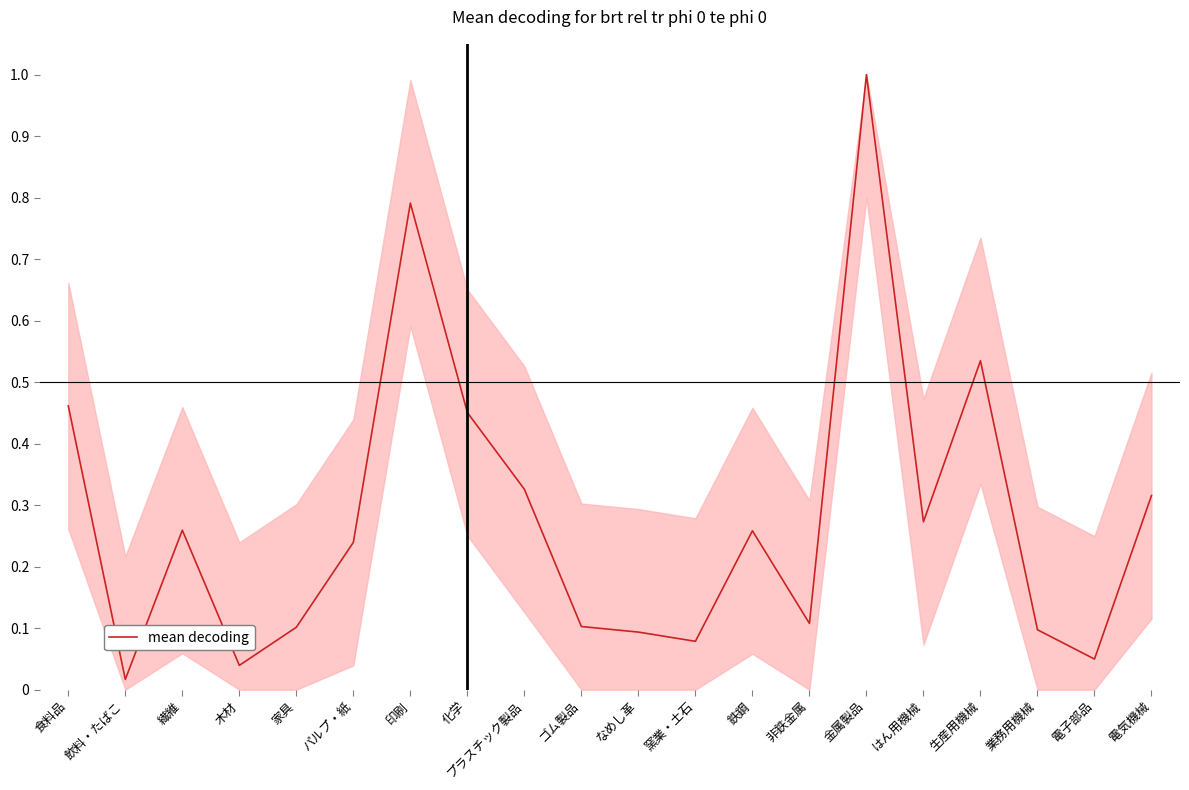

What is the difference between the maximum and minimum values?

1.0